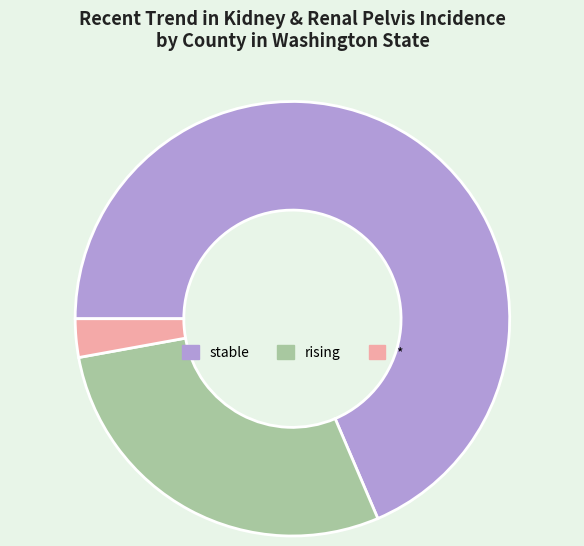

Do * and rising together represent more than half of the pie?

No